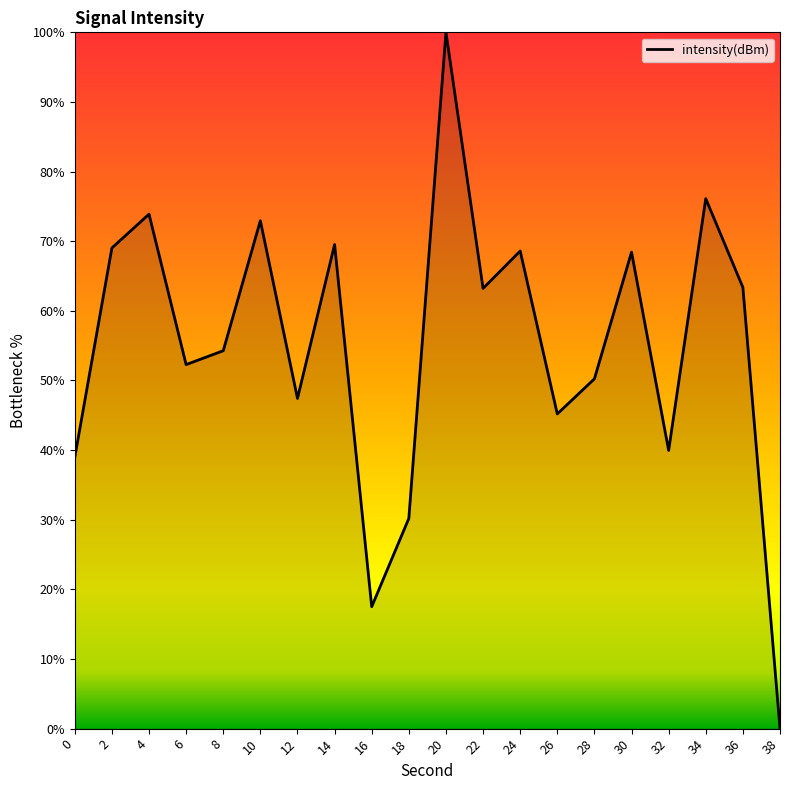

What is the difference between the values at 20 and 2?

31.0